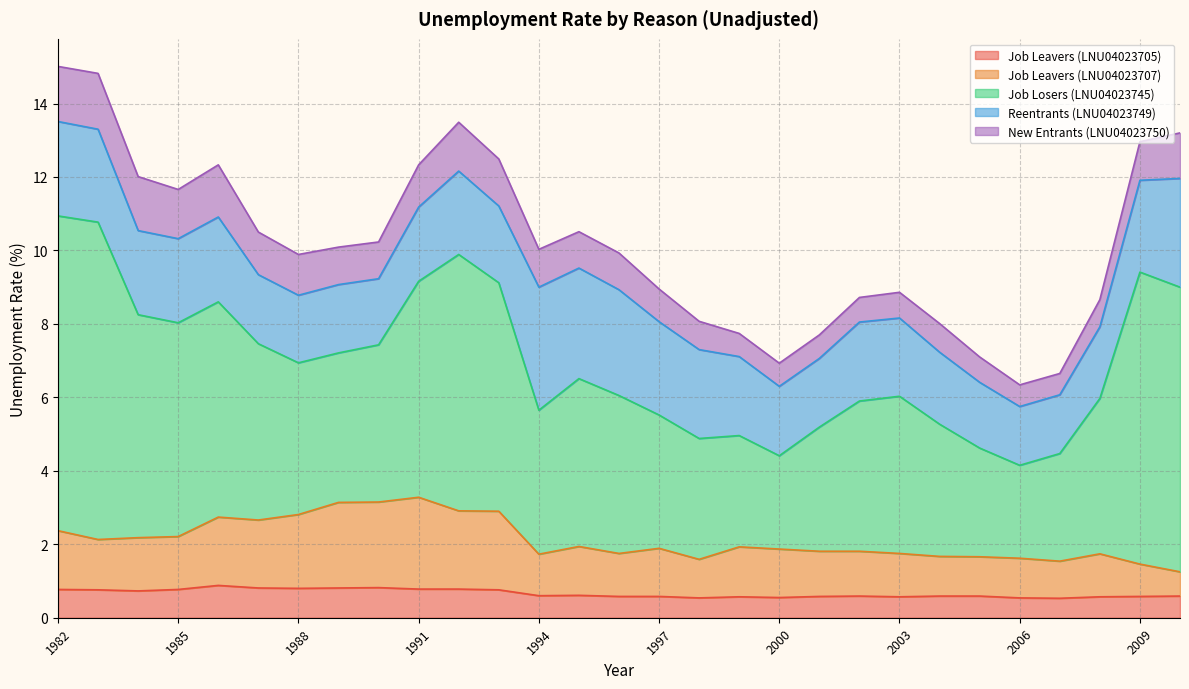

What is the minimum value shown in the chart?

0.5